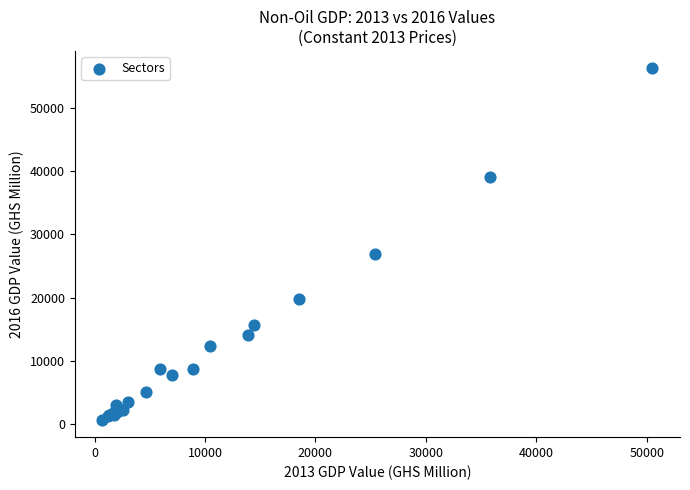

What Y value in the scatter plot is closest to 28469?

26824.1